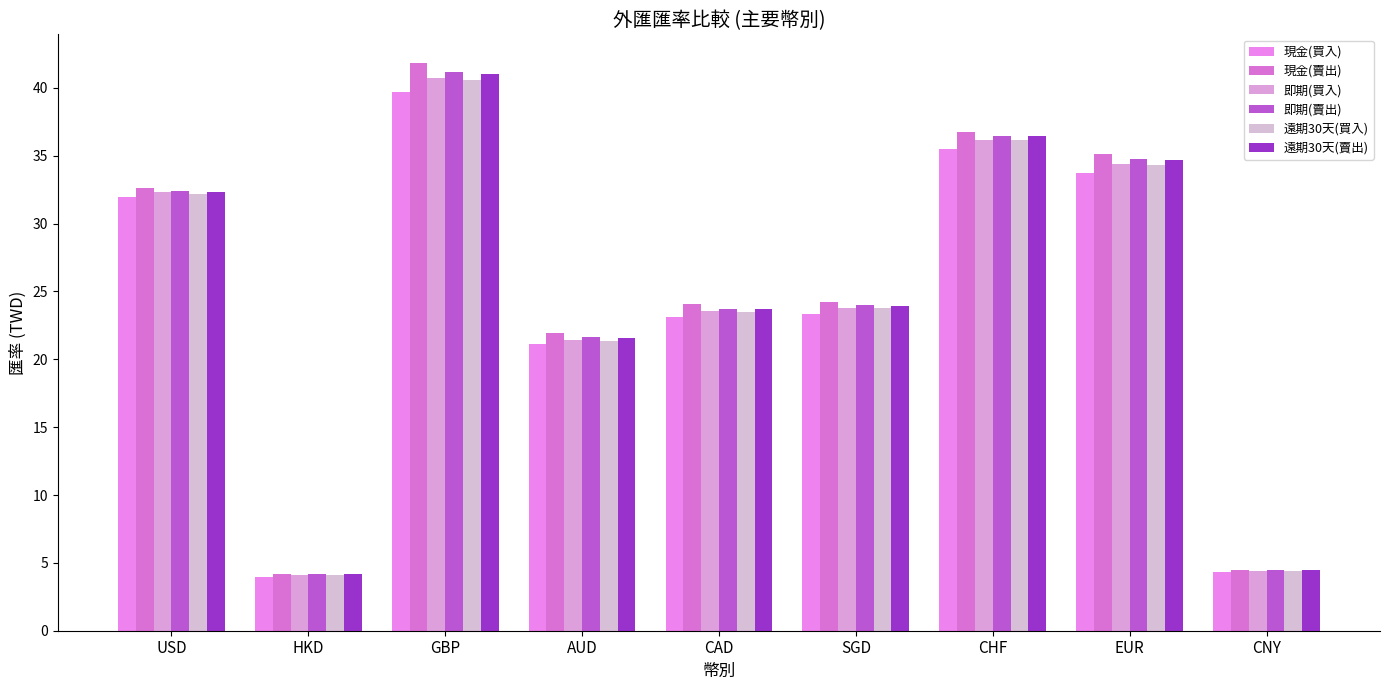

Reading left to right, list all the values displayed in this chart.

現金(買入): USD=32.0	HKD=4.0	GBP=39.7	AUD=21.1	CAD=23.1	SGD=23.3	CHF=35.5	EUR=33.8	CNY=4.3
現金(賣出): USD=32.6	HKD=4.2	GBP=41.9	AUD=21.9	CAD=24.1	SGD=24.2	CHF=36.7	EUR=35.1	CNY=4.5
即期(買入): USD=32.3	HKD=4.1	GBP=40.7	AUD=21.4	CAD=23.5	SGD=23.8	CHF=36.2	EUR=34.4	CNY=4.4
即期(賣出): USD=32.4	HKD=4.2	GBP=41.1	AUD=21.6	CAD=23.7	SGD=24.0	CHF=36.4	EUR=34.8	CNY=4.5
遠期30天(買入): USD=32.2	HKD=4.1	GBP=40.6	AUD=21.4	CAD=23.5	SGD=23.7	CHF=36.2	EUR=34.3	CNY=4.4
遠期30天(賣出): USD=32.3	HKD=4.2	GBP=41.0	AUD=21.6	CAD=23.7	SGD=24.0	CHF=36.5	EUR=34.7	CNY=4.5